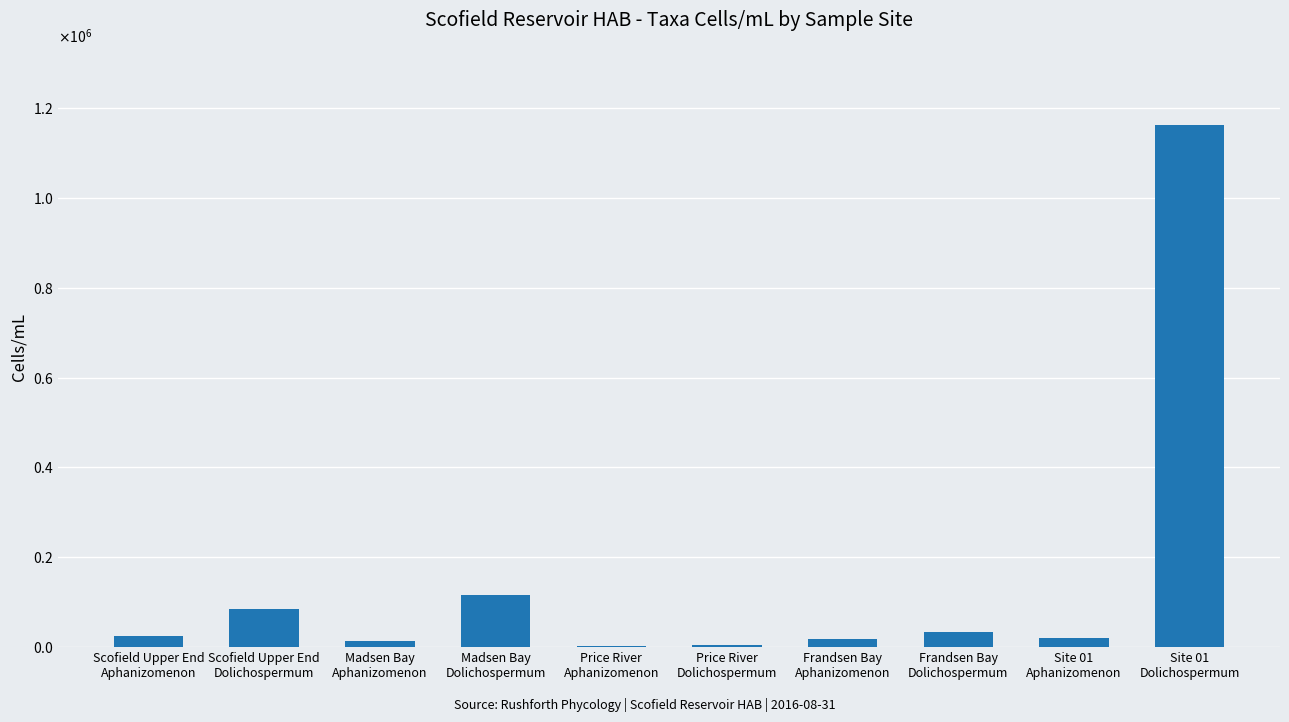

The value at Scofield Upper End
Aphanizomenon is 6523.8. True or false?

False